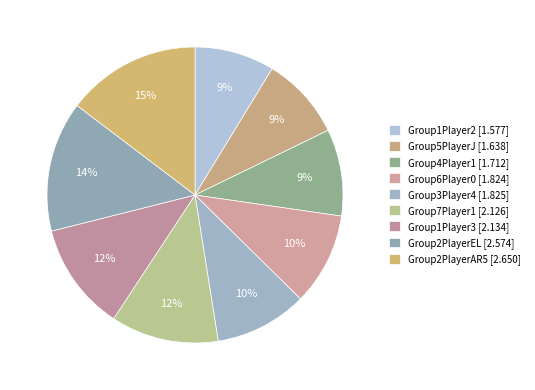

True or false: Group1Player2 accounts for 9% of the total.

True